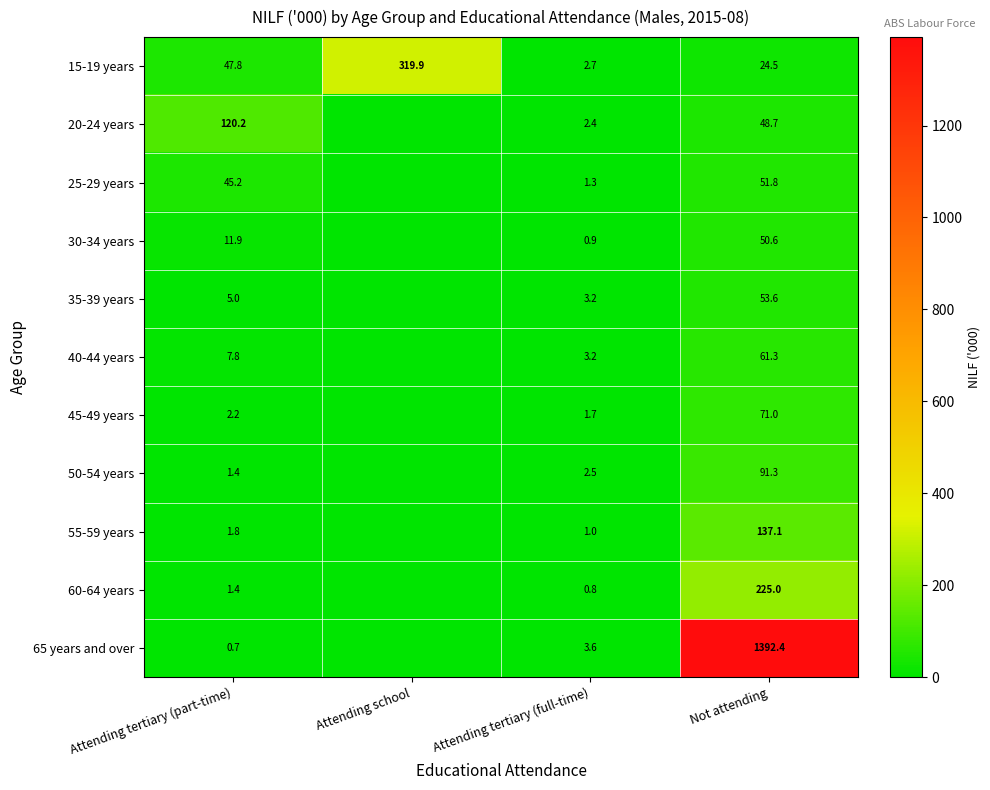

Which series changed the most between Attending tertiary (full-time) and Not attending?

65 years and over